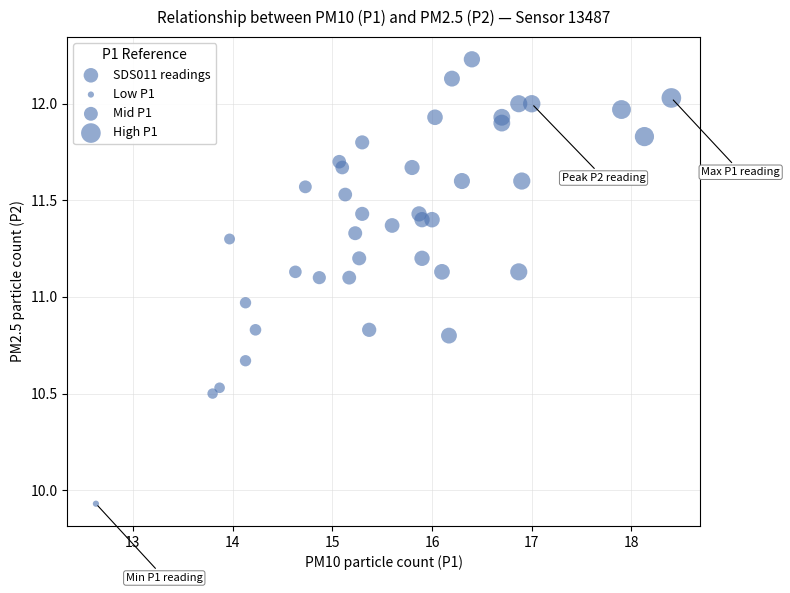

What is the range of Y values (max minus min)?

2.3